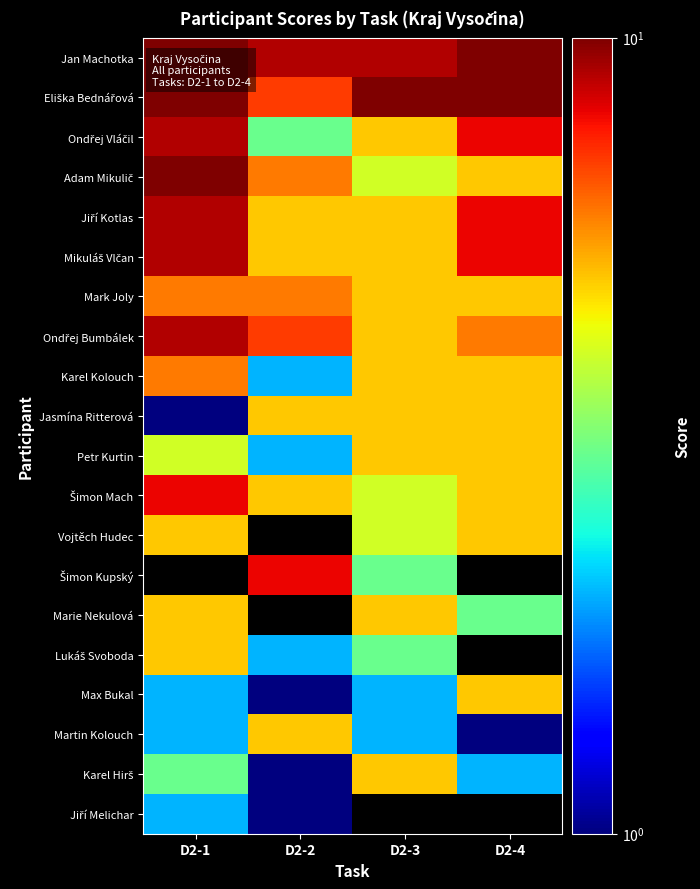

Rank the series by their maximum value, from highest to lowest.

Jan Machotka, Eliška Bednářová, Adam Mikulič, Ondřej Vláčil, Jiří Kotlas, Mikuláš Vlčan, Ondřej Bumbálek, Šimon Mach, Šimon Kupský, Mark Joly, Karel Kolouch, Jasmína Ritterová, Petr Kurtin, Vojtěch Hudec, Marie Nekulová, Lukáš Svoboda, Max Bukal, Martin Kolouch, Karel Hirš, Jiří Melichar